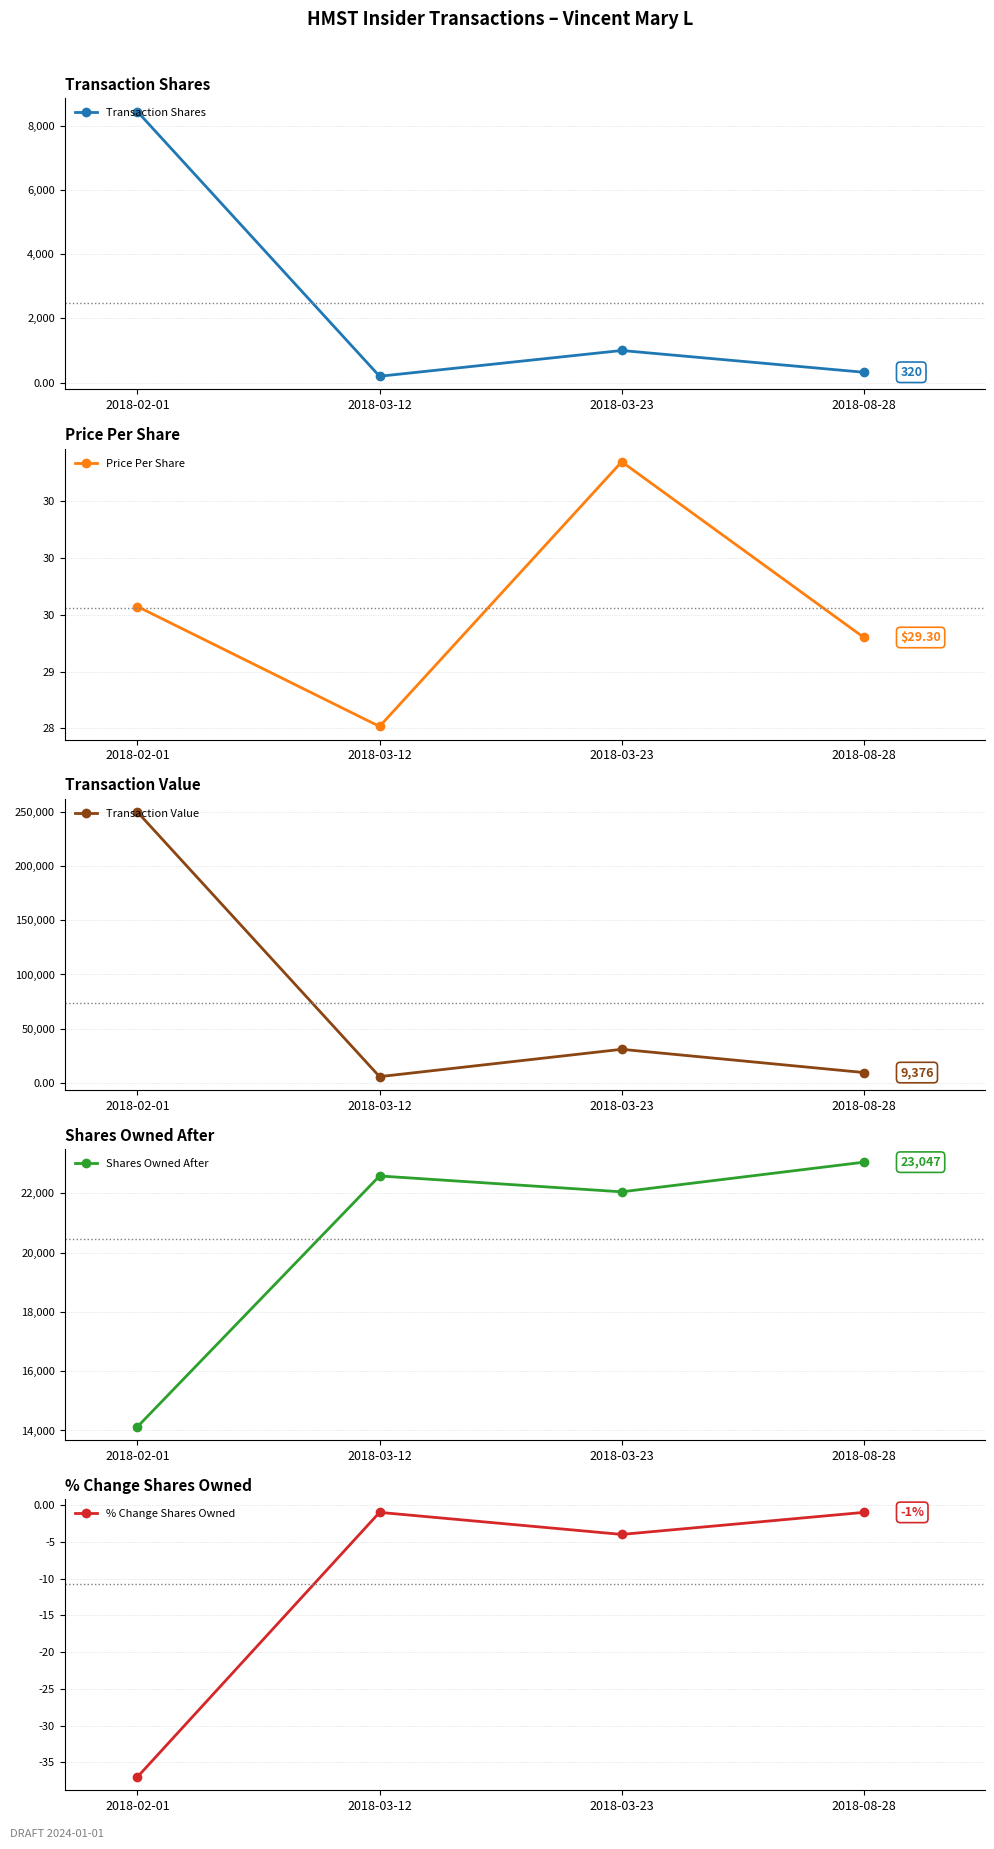

Rank the categories by Price Per Share value from lowest to highest.

2018-03-12, 2018-08-28, 2018-02-01, 2018-03-23